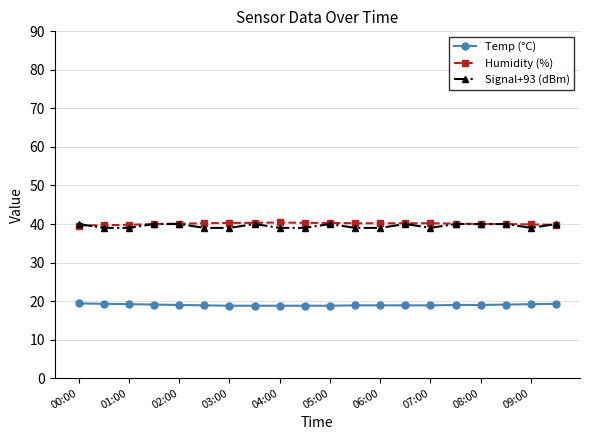

True or false: Humidity (%) and Temp (°C) cross at least once.

False